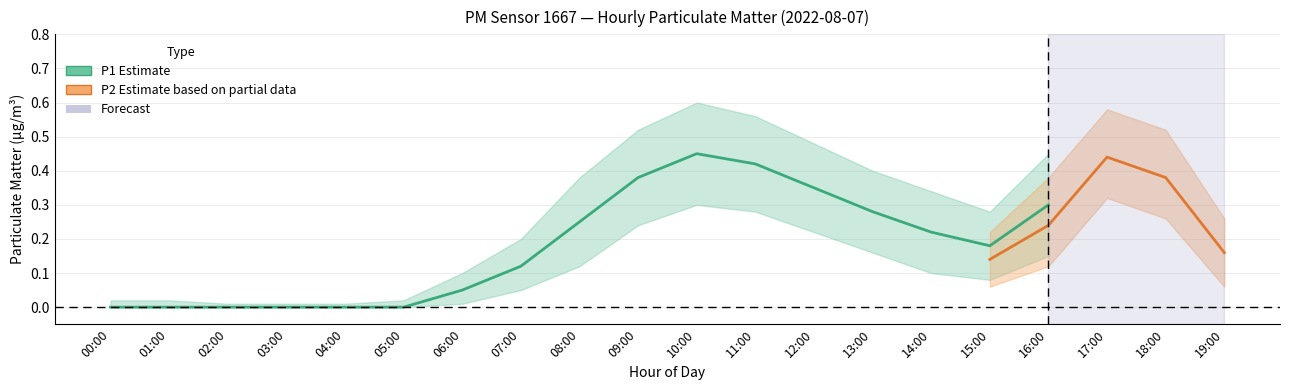

What is the difference between the P2_mean values at 15:00 and 17:00?

0.3